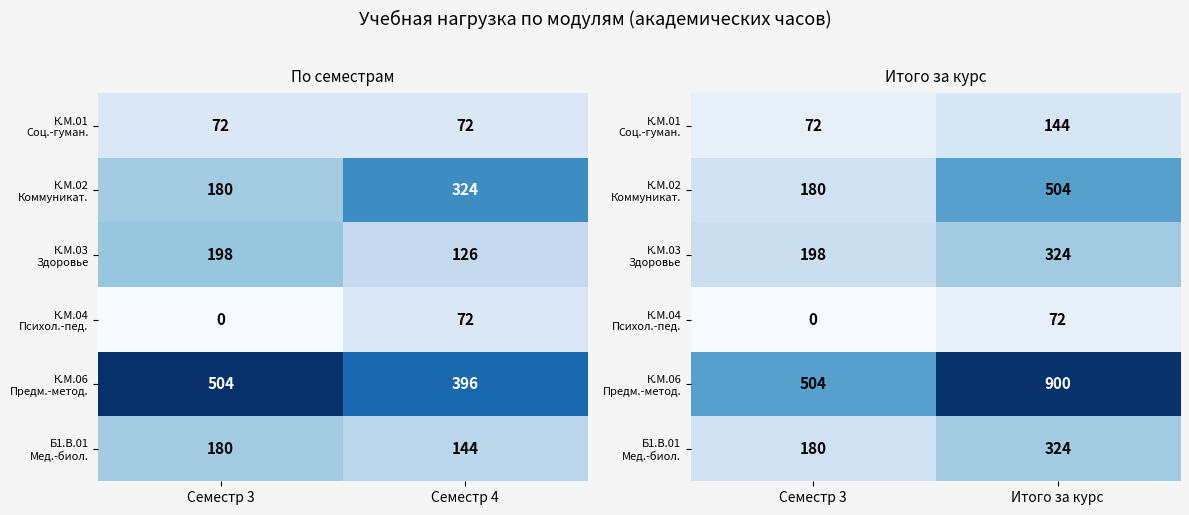

What is the average value of the Б1.В.01 Мед.-биол. series?

252